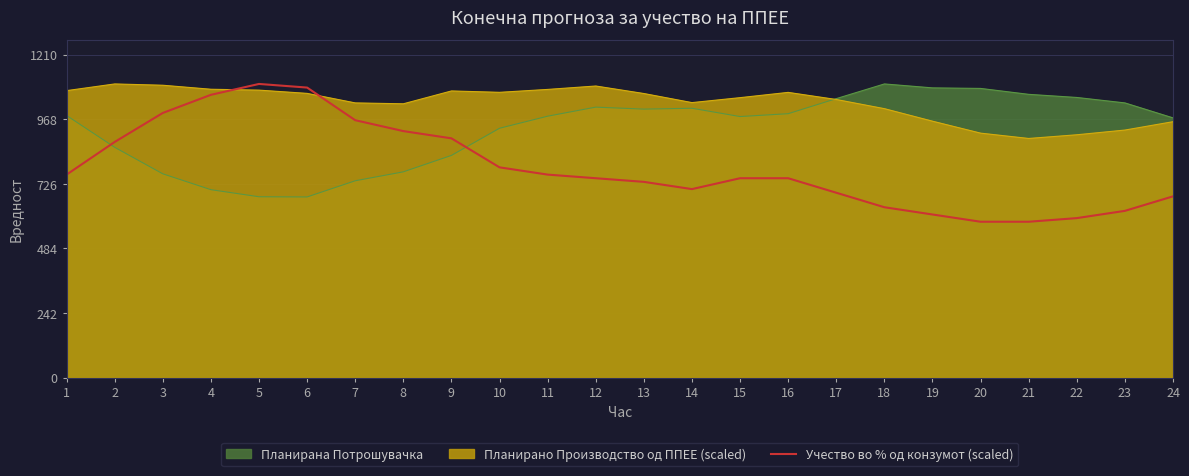

The chart shows a value of 359.6 at 24. True or false?

False